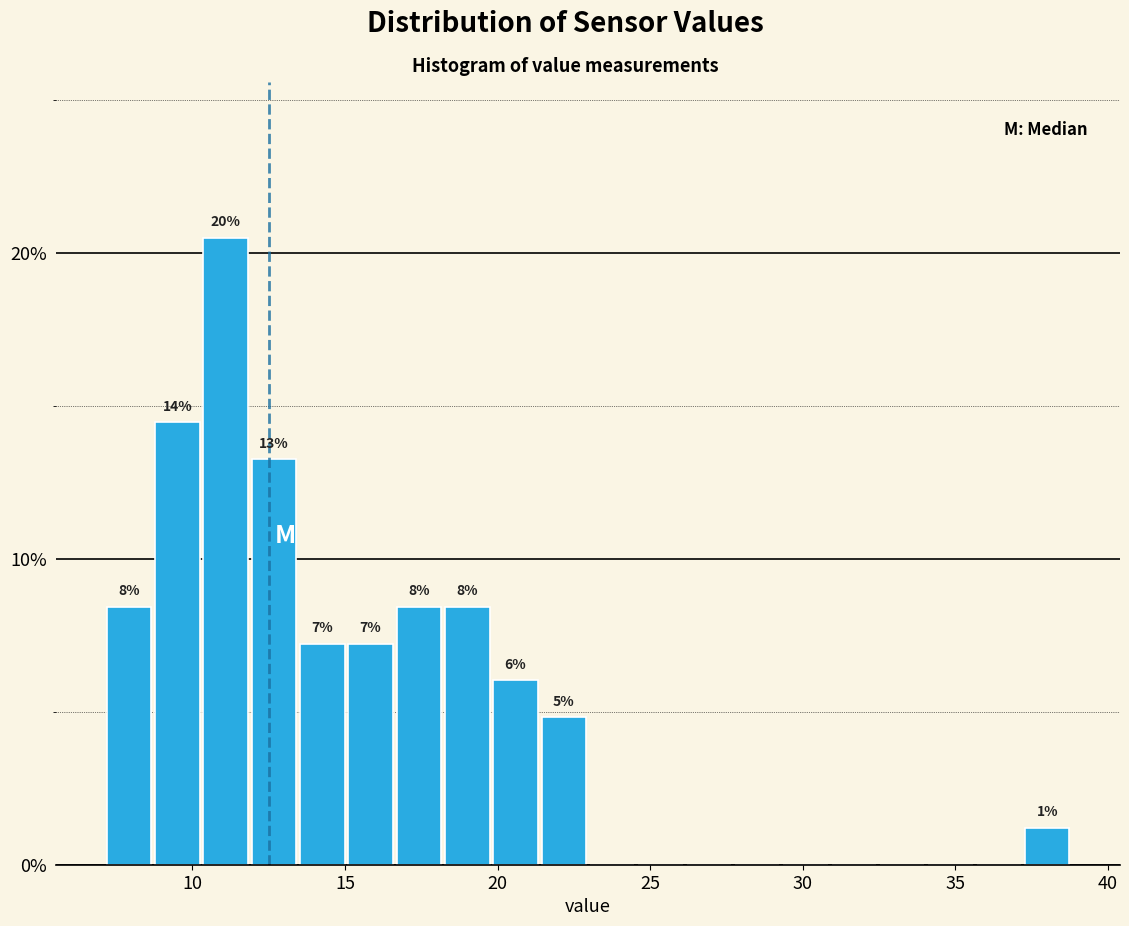

Around what value on the x-axis is the tallest bar? Give the approximate position of its centre, as read against the axis.

11.0